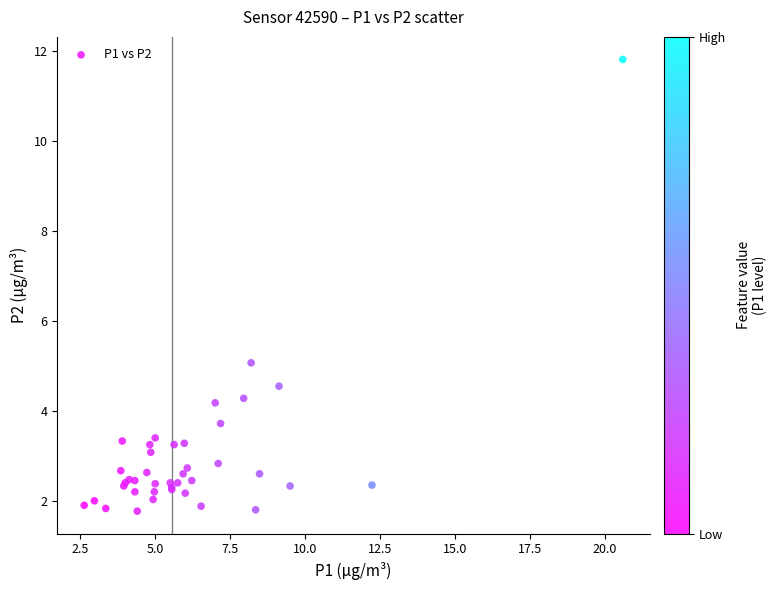

What Y value in the scatter plot is closest to 6?

5.1